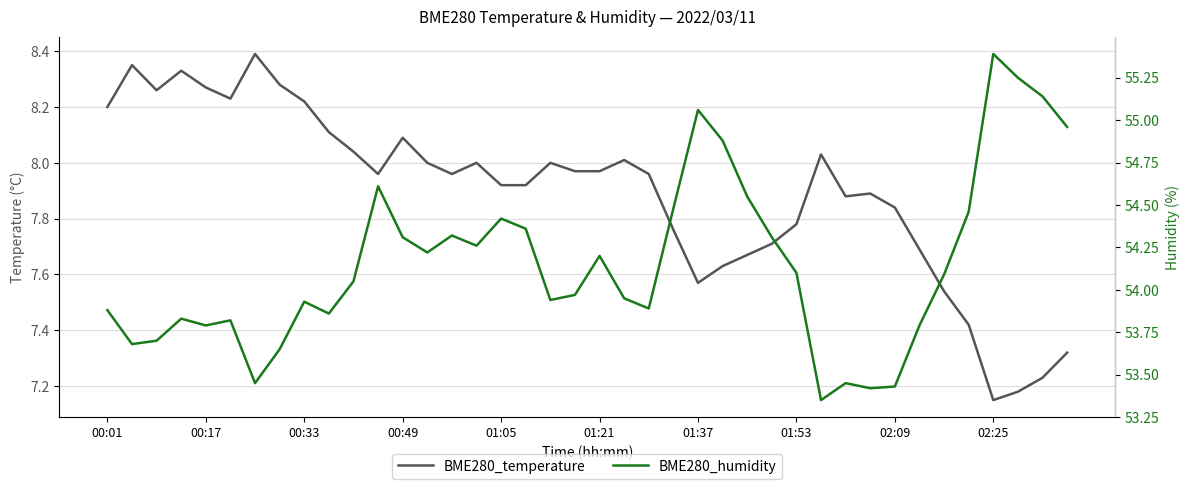

What is the difference between the second highest and second lowest values in the BME280_temperature series?

1.2